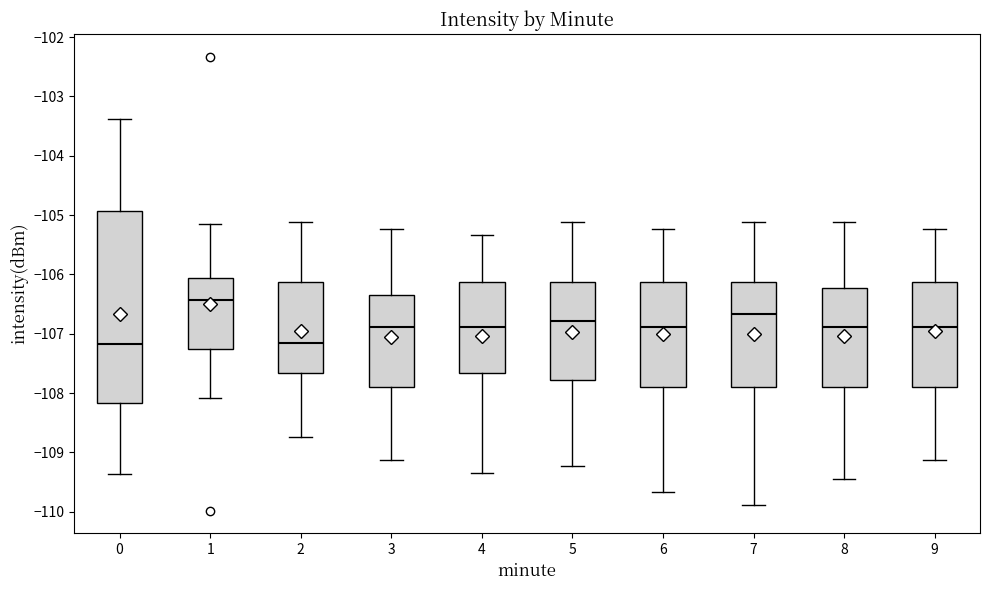

Reading left to right, read every box against the y-axis: the position of its median line, the range the box covers, and the ends of its whiskers. The values are not printed on the chart, so give them approximately, as read against the axis.

0: median -107.2, box -108.2 to -104.9, whiskers -109.4 to -103.4
1: median -106.4, box -107.3 to -106.1, whiskers -108.1 to -105.1
2: median -107.2, box -107.7 to -106.1, whiskers -108.7 to -105.1
3: median -106.9, box -107.9 to -106.3, whiskers -109.1 to -105.2
4: median -106.9, box -107.7 to -106.1, whiskers -109.3 to -105.3
5: median -106.8, box -107.8 to -106.1, whiskers -109.2 to -105.1
6: median -106.9, box -107.9 to -106.1, whiskers -109.7 to -105.2
7: median -106.7, box -107.9 to -106.1, whiskers -109.9 to -105.1
8: median -106.9, box -107.9 to -106.2, whiskers -109.4 to -105.1
9: median -106.9, box -107.9 to -106.1, whiskers -109.1 to -105.2